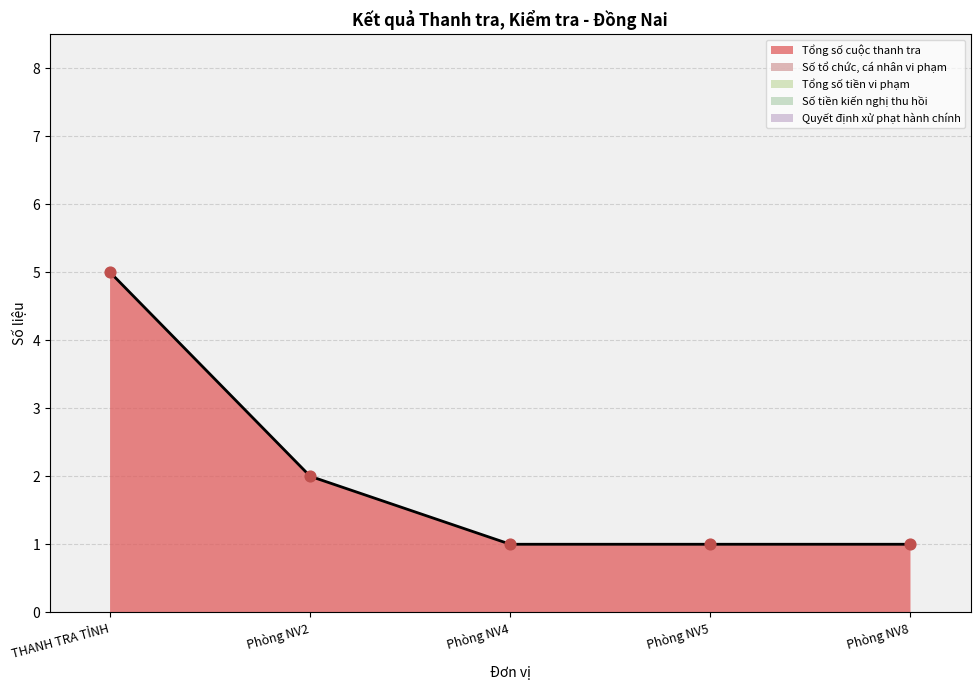

What is the total value across all series at Phòng NV4?

1